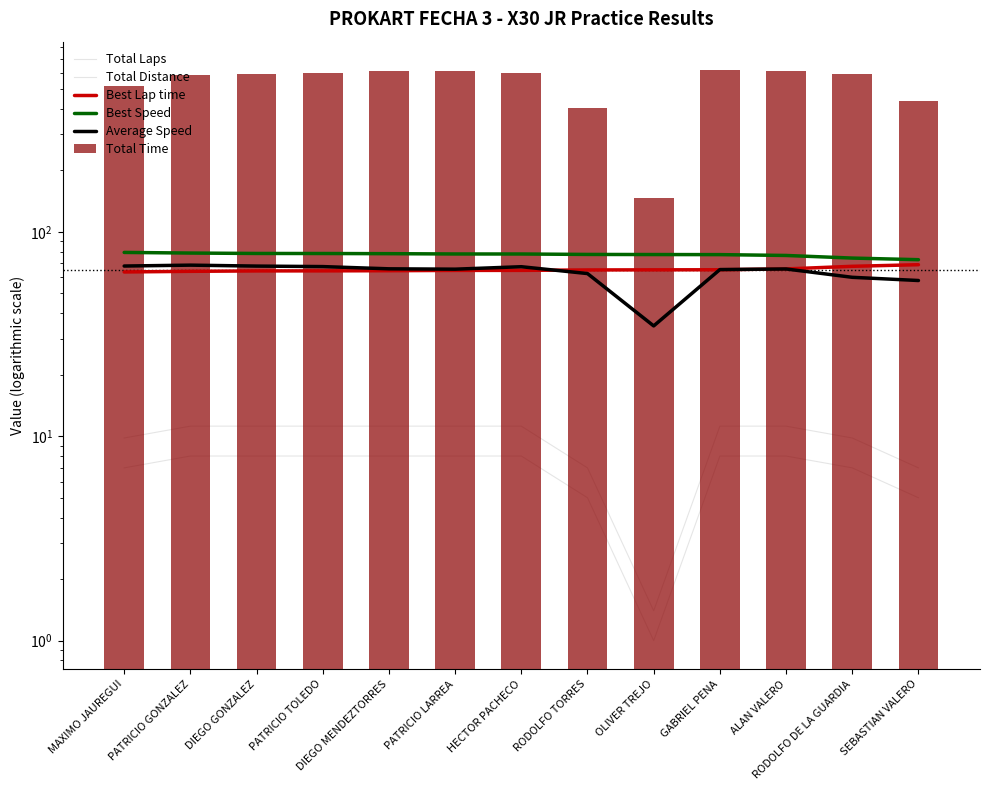

Which series changed the most between MAXIMO JAUREGUI and PATRICIO GONZALEZ?

Total Time